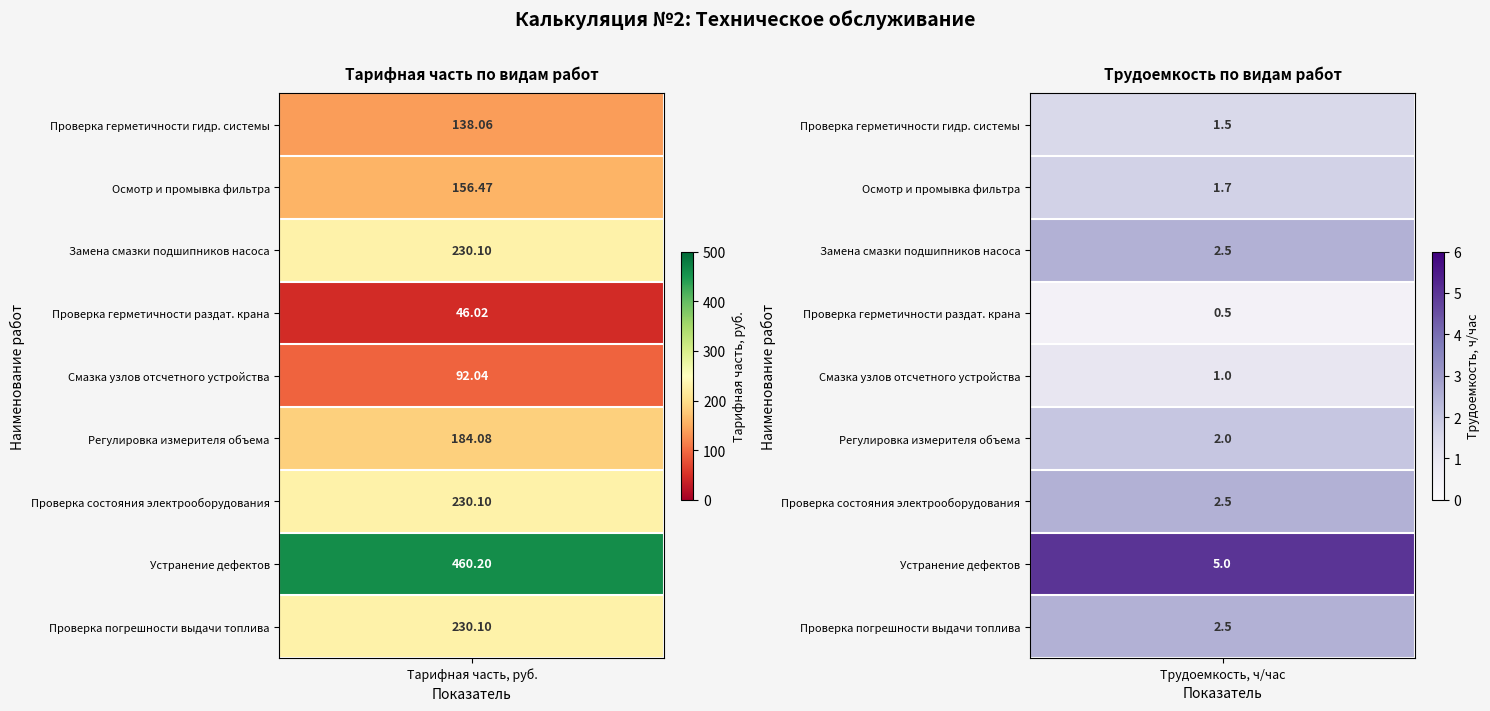

Is the value of Тарифная часть at 6 greater than the value of Трудоемкость всего at 0?

Yes